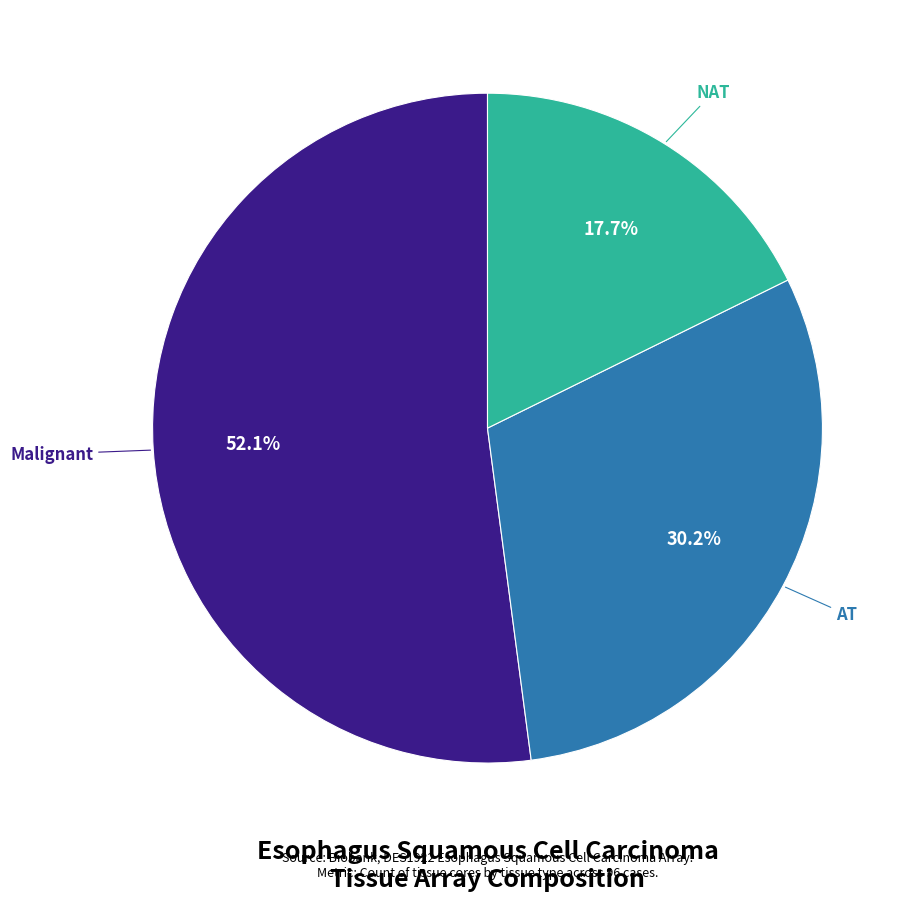

Is there any slice that represents more than half of the pie?

Yes